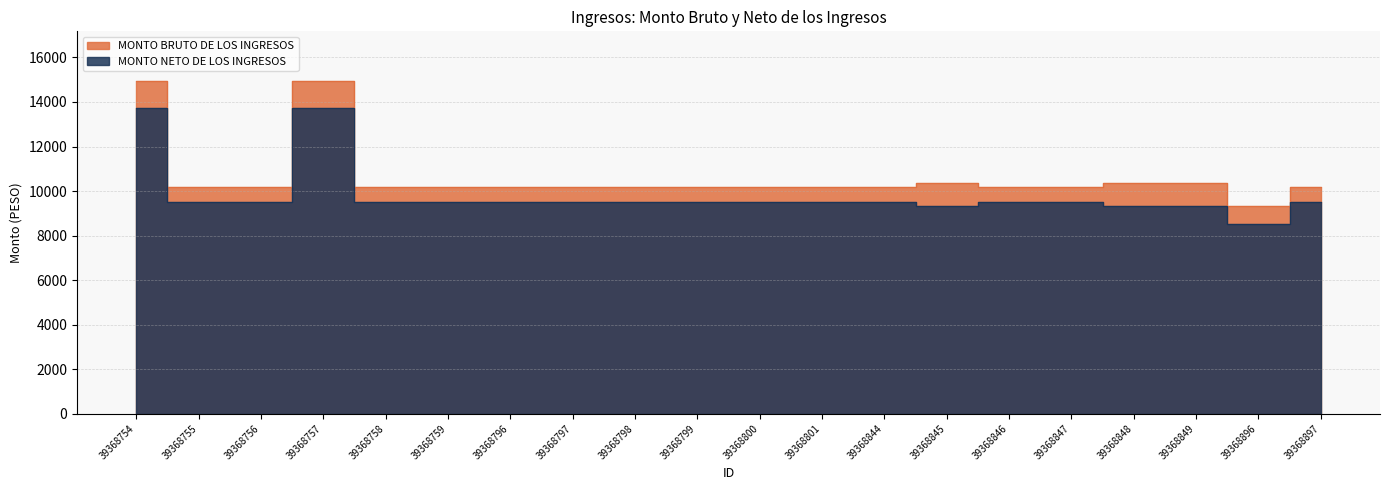

Which category has the highest value in the MONTO BRUTO DE LOS INGRESOS series?

39368754